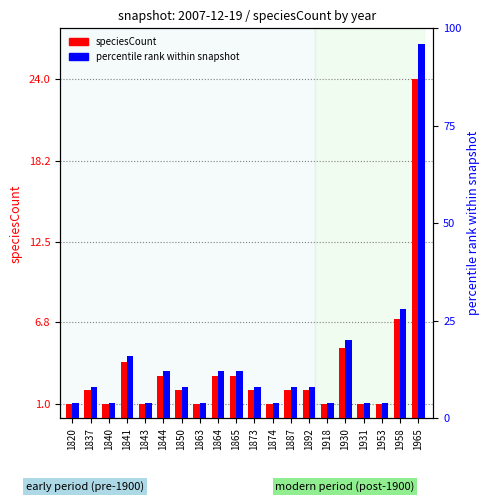

At which label does speciesCount first exceed 2?

1841